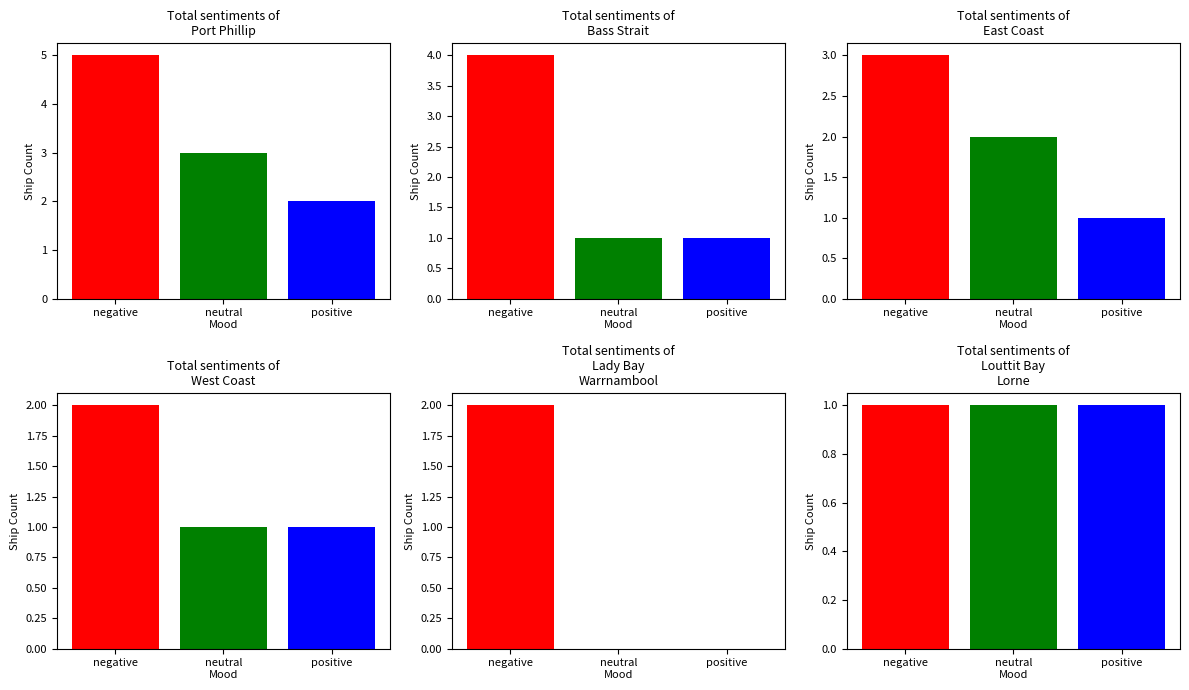

What is the approximate value of positive at Port Phillip?

2